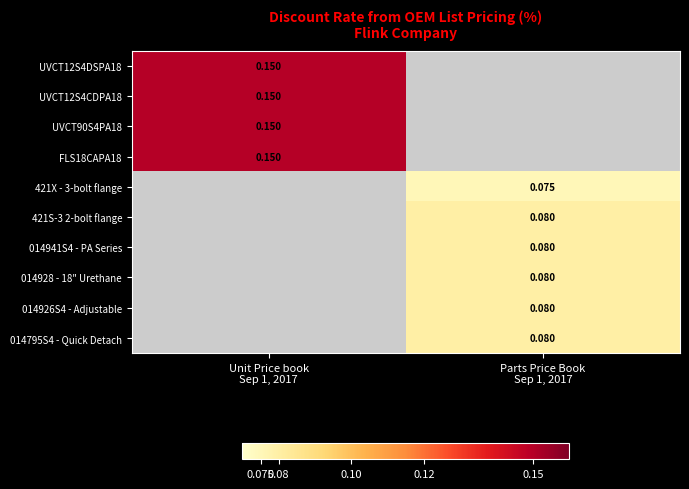

How many values in 421S-3 2-bolt flange are above zero?

1